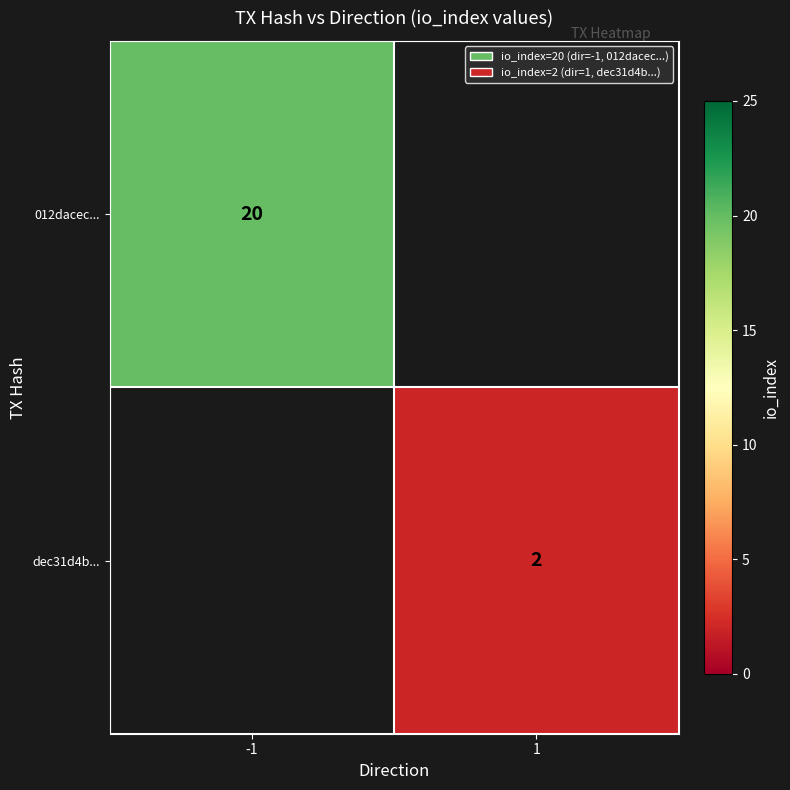

What is the maximum value shown in the chart?

20.0